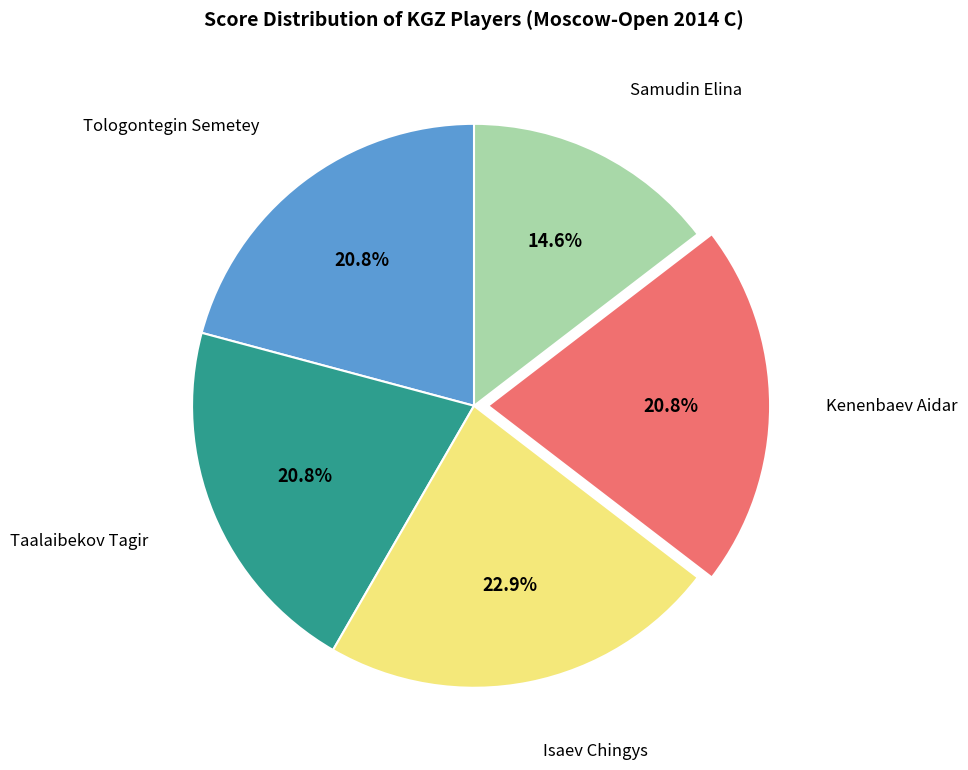

Is it true that Samudin Elina is 1% of the pie?

False